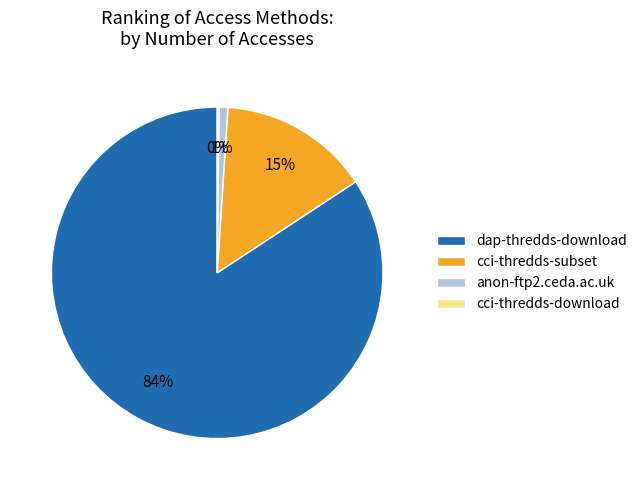

Which category accounts for the majority?

dap-thredds-download